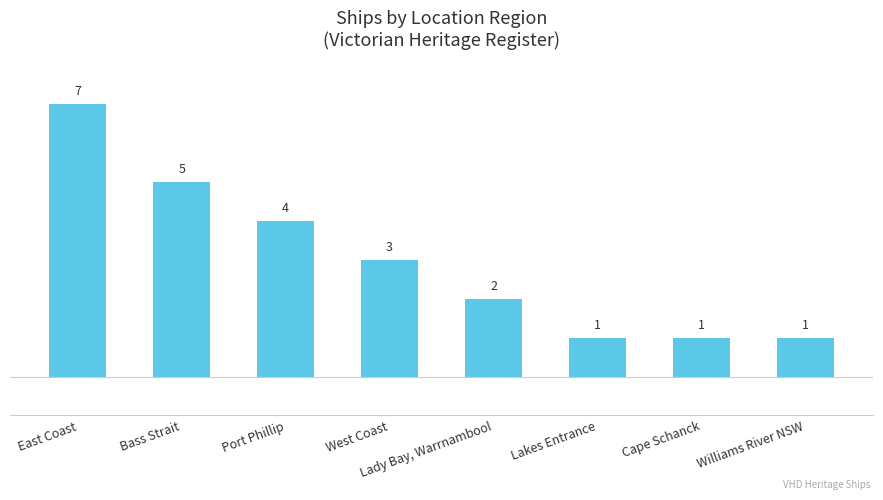

The value at East Coast is 7. True or false?

True